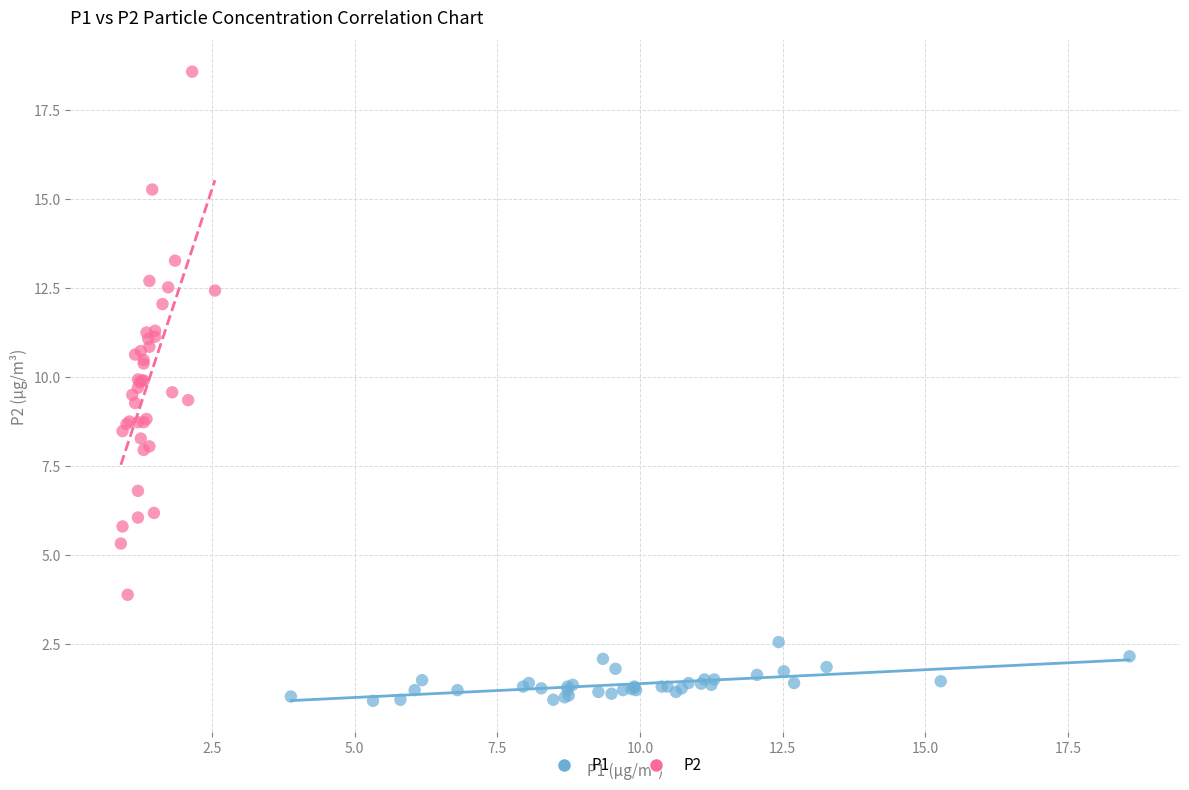

Which series has the widest spread of Y values?

P2